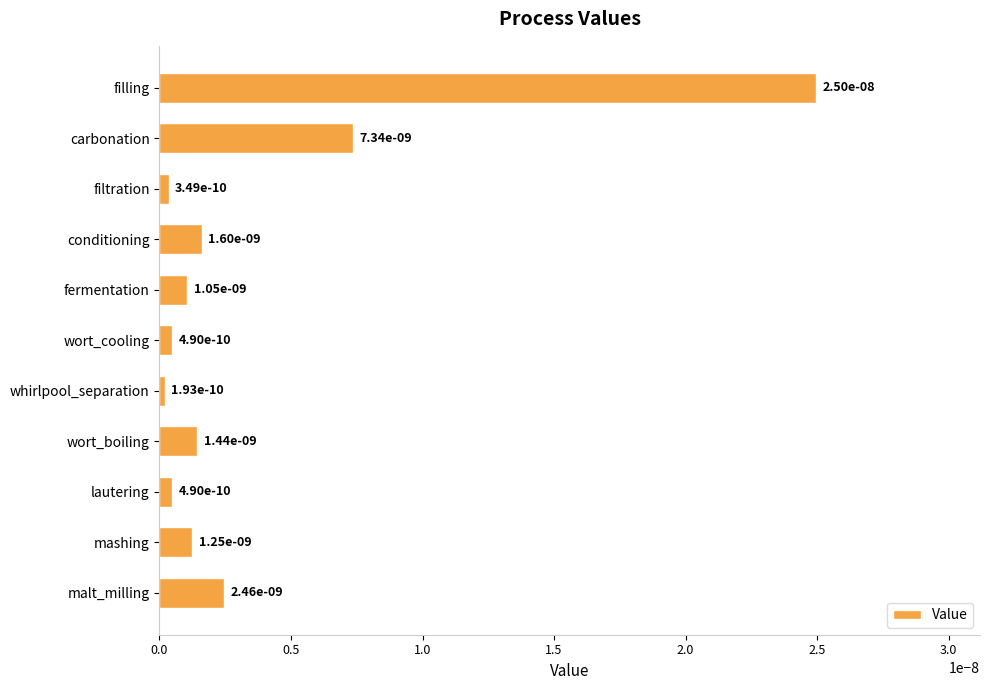

The chart shows a value of 0.0 at conditioning. True or false?

True